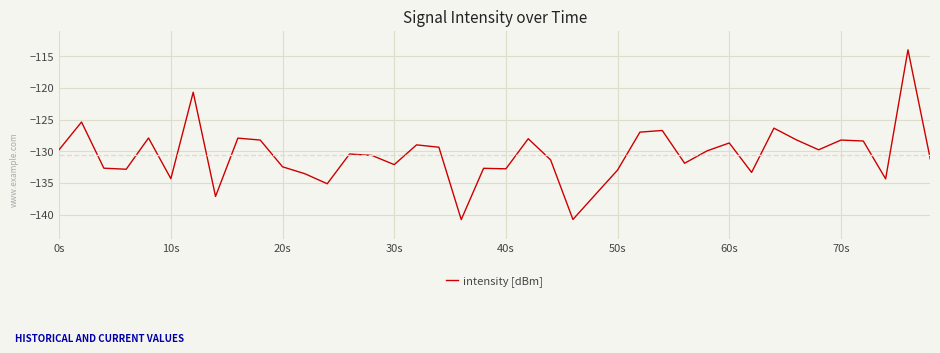

What is the maximum value shown in the chart?

-114.0